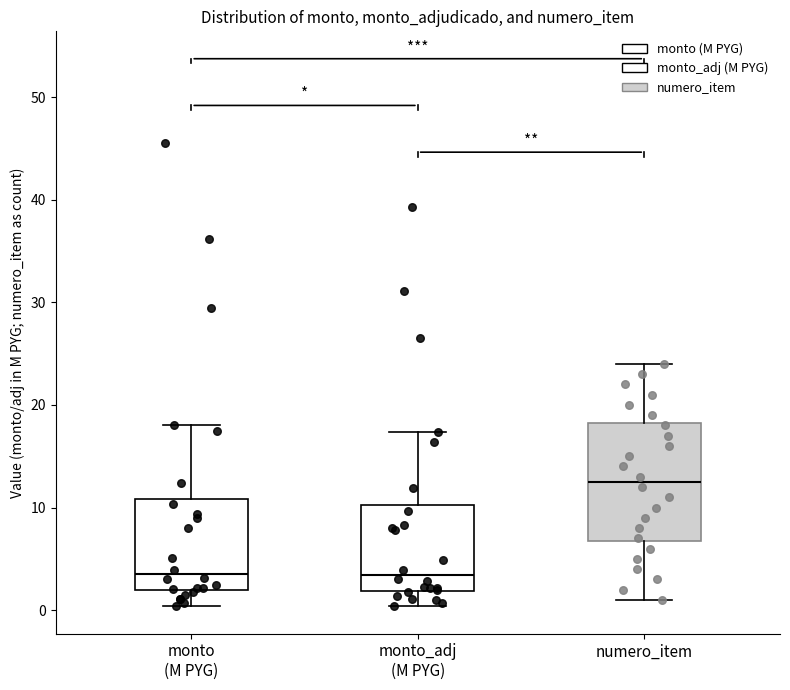

Where does the median line of the box for monto (M PYG) sit on the y-axis? The values are not printed on the chart, so give them approximately, as read against the axis.

4